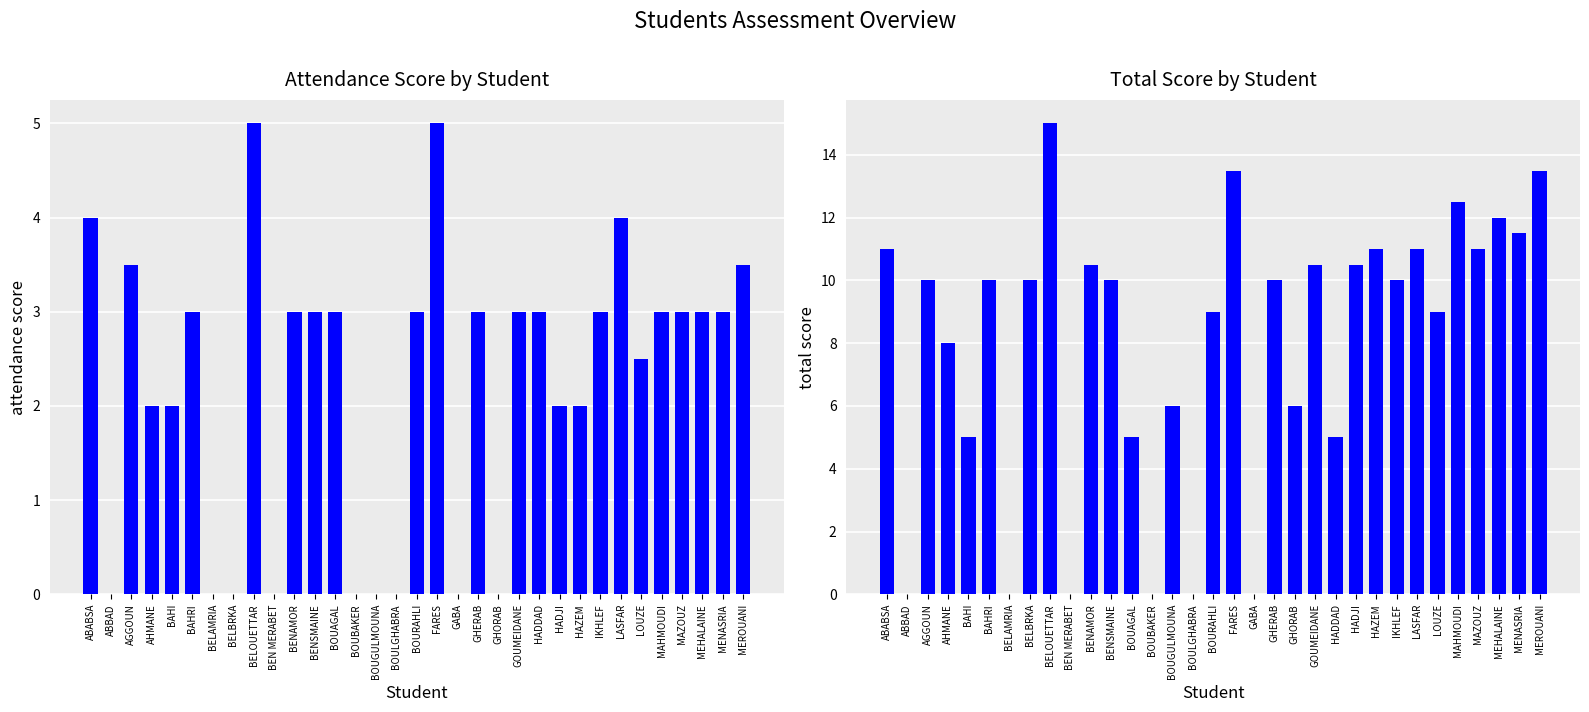

Which series has the largest total across all categories?

علامة التقييم المستمر